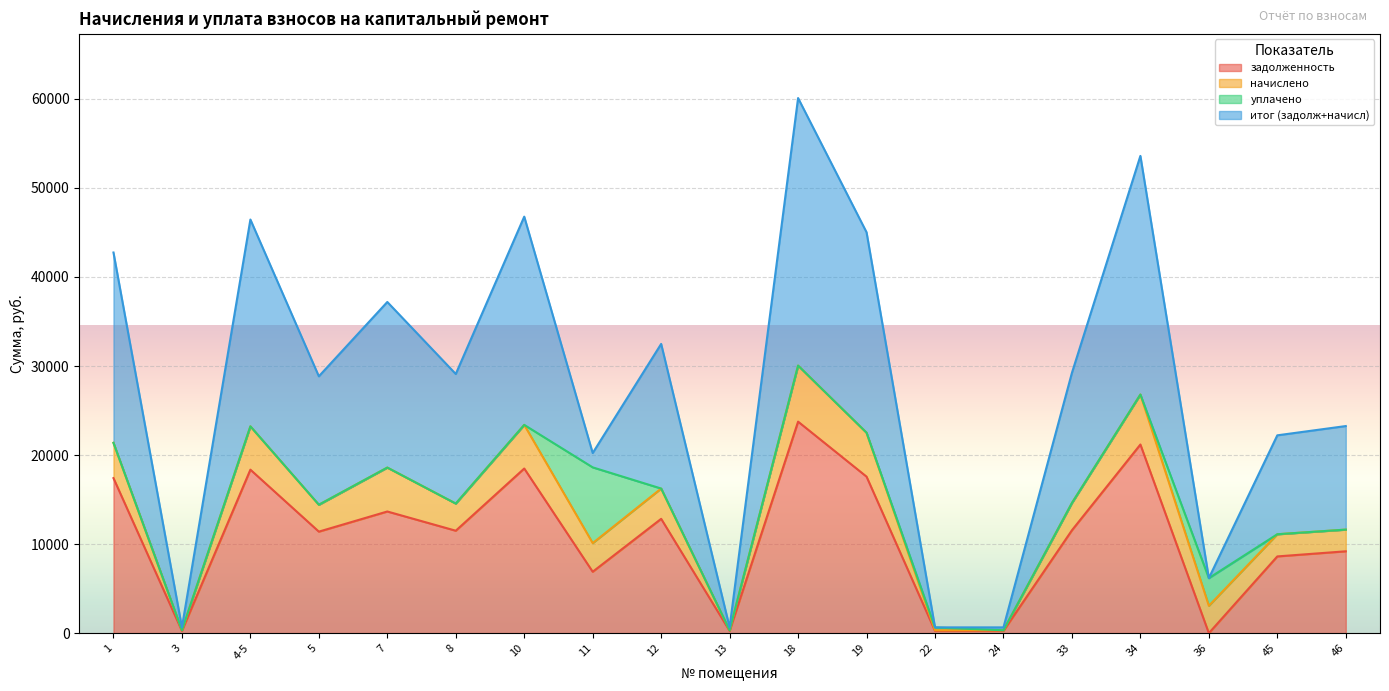

Which series has the largest total across all categories?

итог (задолж+начисл)